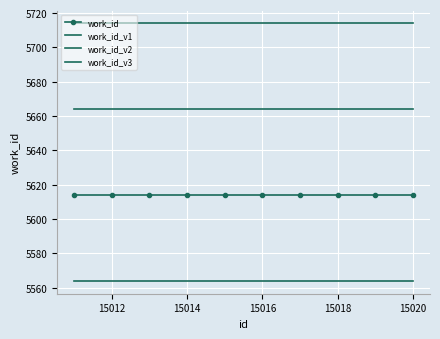

Rank the series by their average value, from highest to lowest.

work_id_v3, work_id_v1, work_id, work_id_v2